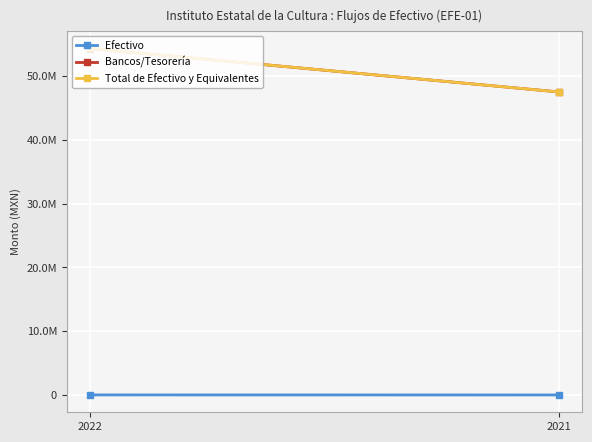

Is it true that Bancos/Tesorería equals 24575865.3 at 2021?

False